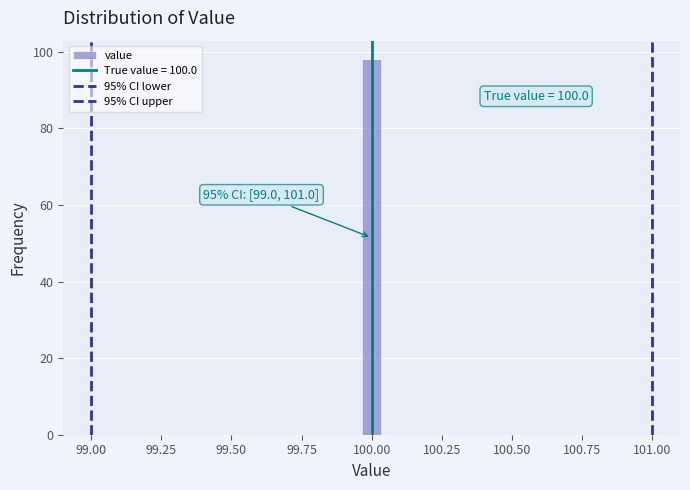

Around what value on the x-axis is the tallest bar? Give the approximate position of its centre, as read against the axis.

100.00